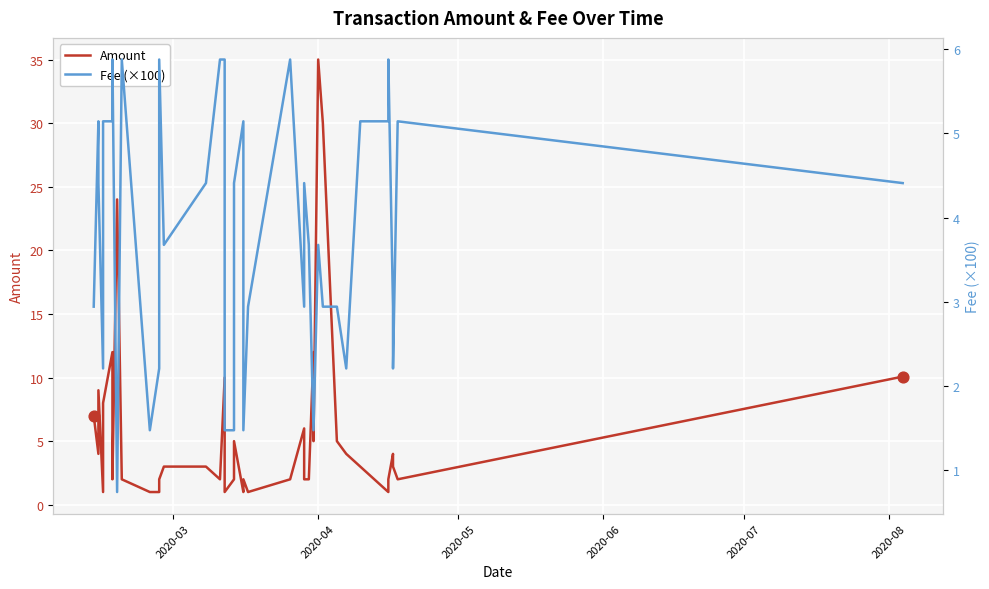

Is the value of Fee (×100) at 18 greater than the value of Amount at 36?

No